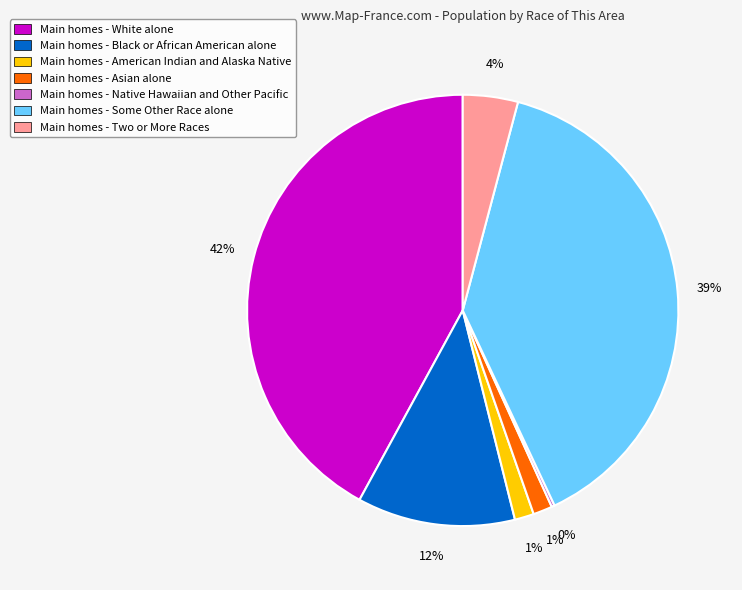

To the nearest percent, what is the average slice percentage?

14%